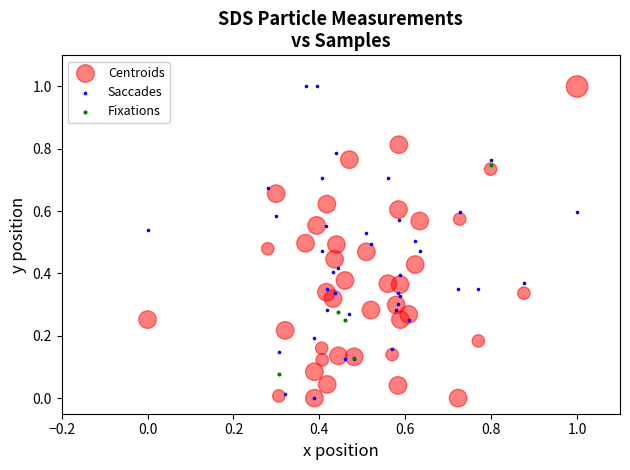

What are all the series names shown in the legend?

Centroids, Saccades, Fixations